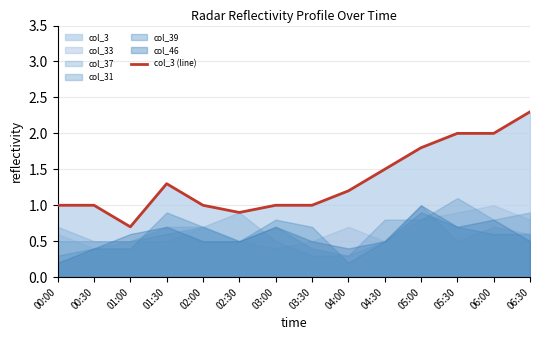

What is the difference between the values at 04:30 and 06:30?

0.8